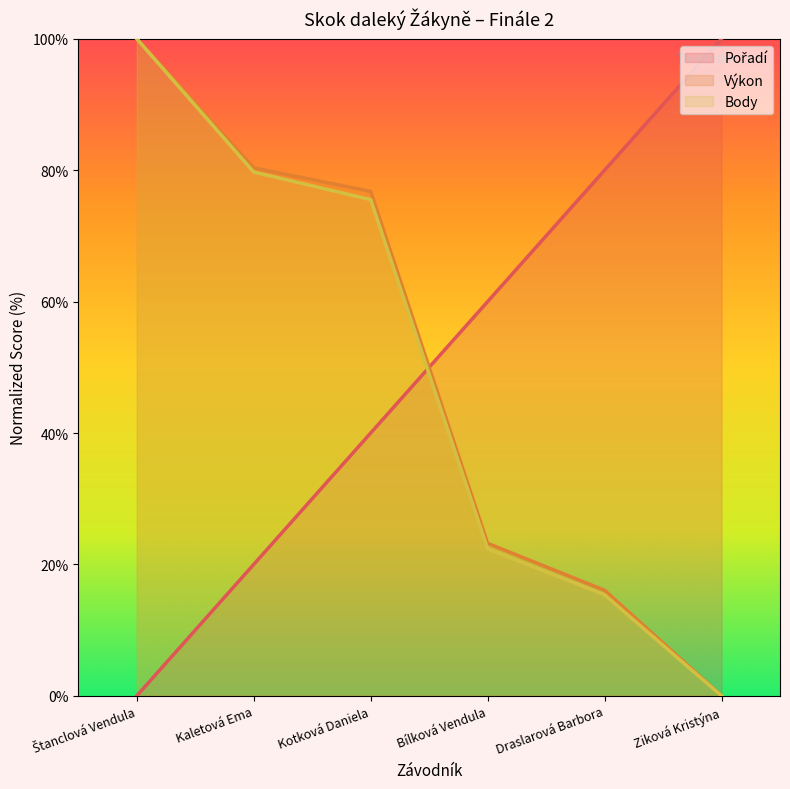

Is it true that Pořadí equals 58.4 at Ziková Kristýna?

False